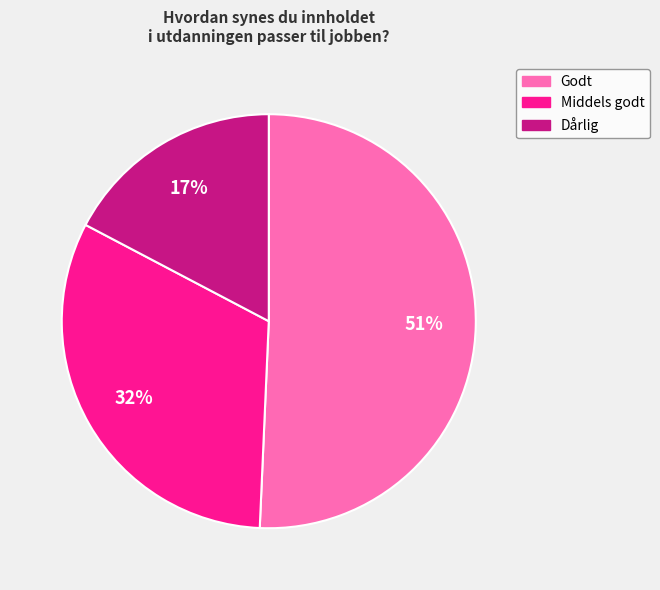

Is it true that Godt is 57% of the pie?

False